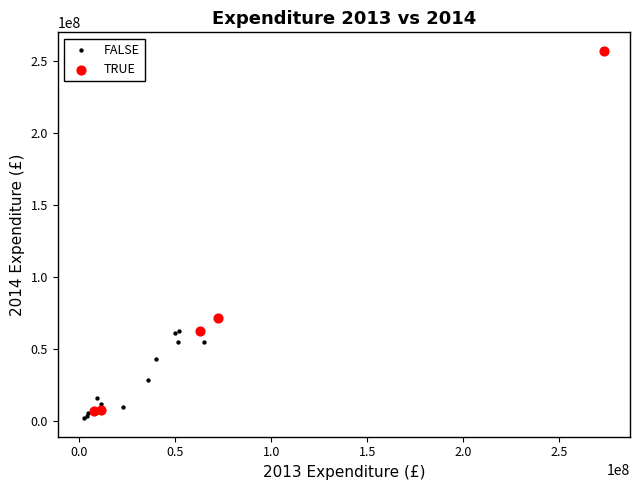

Which series reaches the maximum Y coordinate?

TRUE